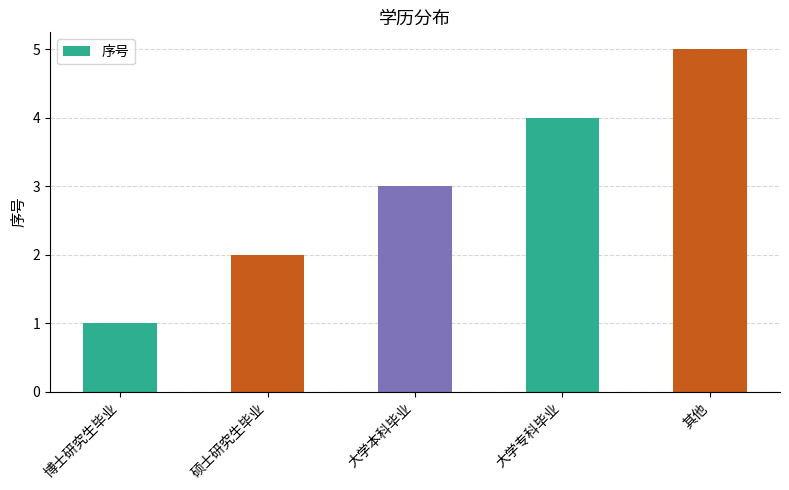

What is the value of the 5th bar from the left?

5